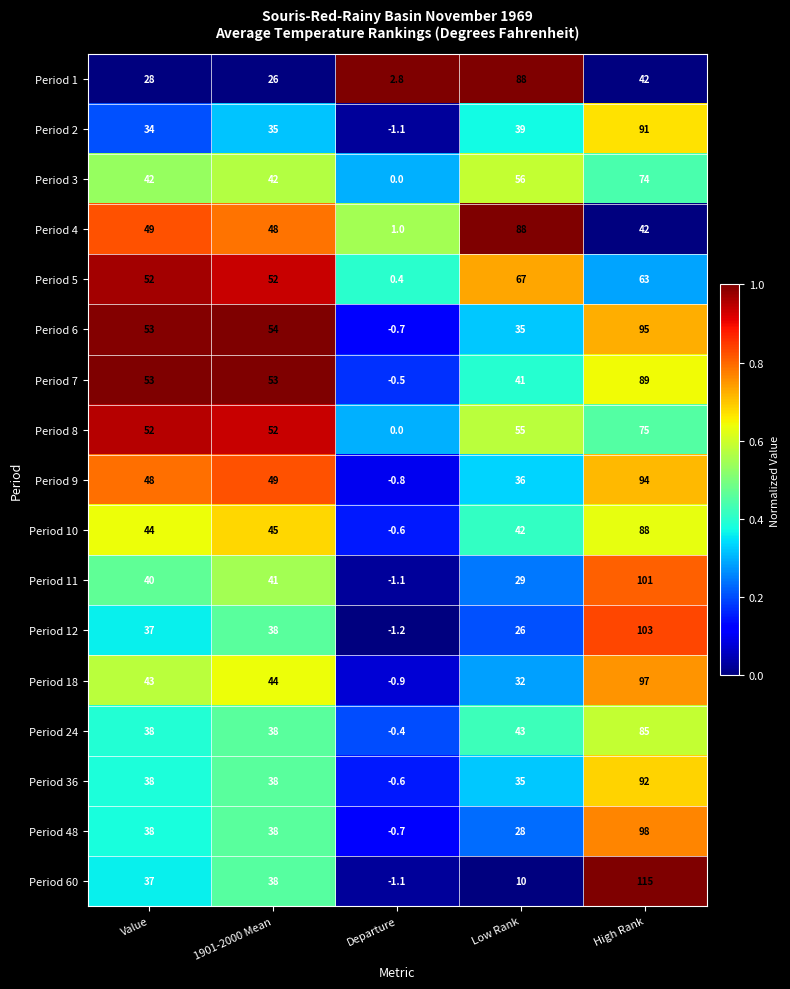

What is the approximate value of Period 7 at 1901-2000 Mean?

53.0